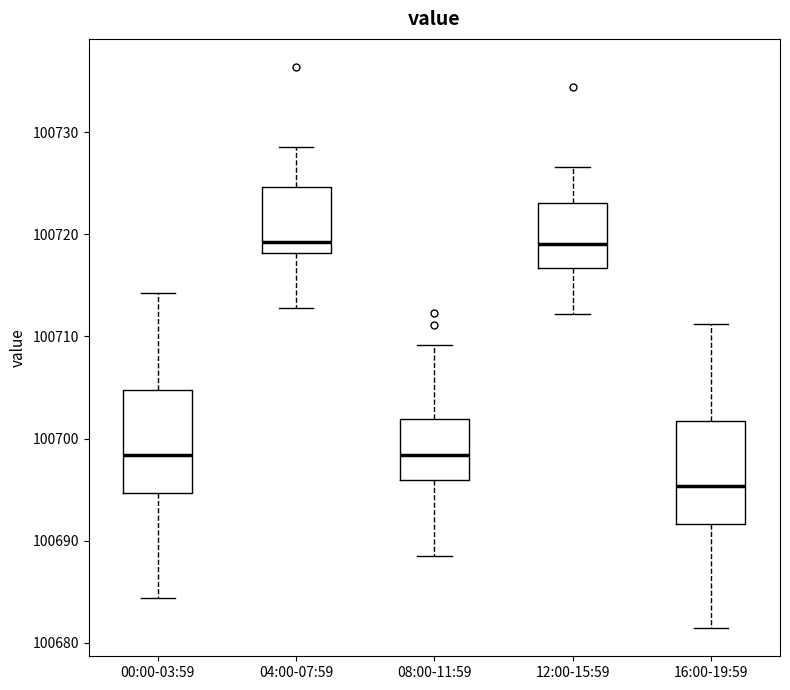

Reading left to right, transcribe this box plot: for each box, give where its median line is, the range the box spans, and where its two whiskers end, as read against the y-axis. The values are not printed on the chart, so give them approximately, as read against the axis.

00:00-03:59: median 100698, box 100695 to 100705, whiskers 100684 to 100714
04:00-07:59: median 100719, box 100718 to 100725, whiskers 100713 to 100729
08:00-11:59: median 100698, box 100696 to 100702, whiskers 100689 to 100709
12:00-15:59: median 100719, box 100717 to 100723, whiskers 100712 to 100727
16:00-19:59: median 100695, box 100692 to 100702, whiskers 100681 to 100711